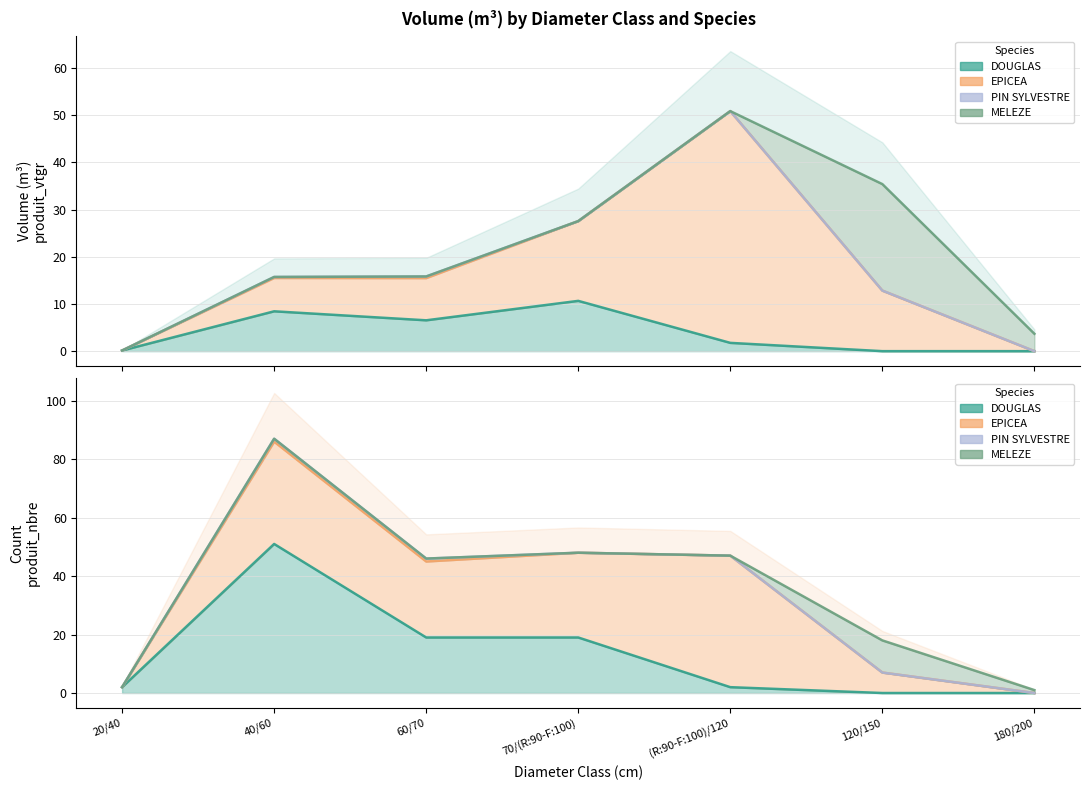

In DOUGLAS, how many points are higher than both neighbors (excluding endpoints)?

2